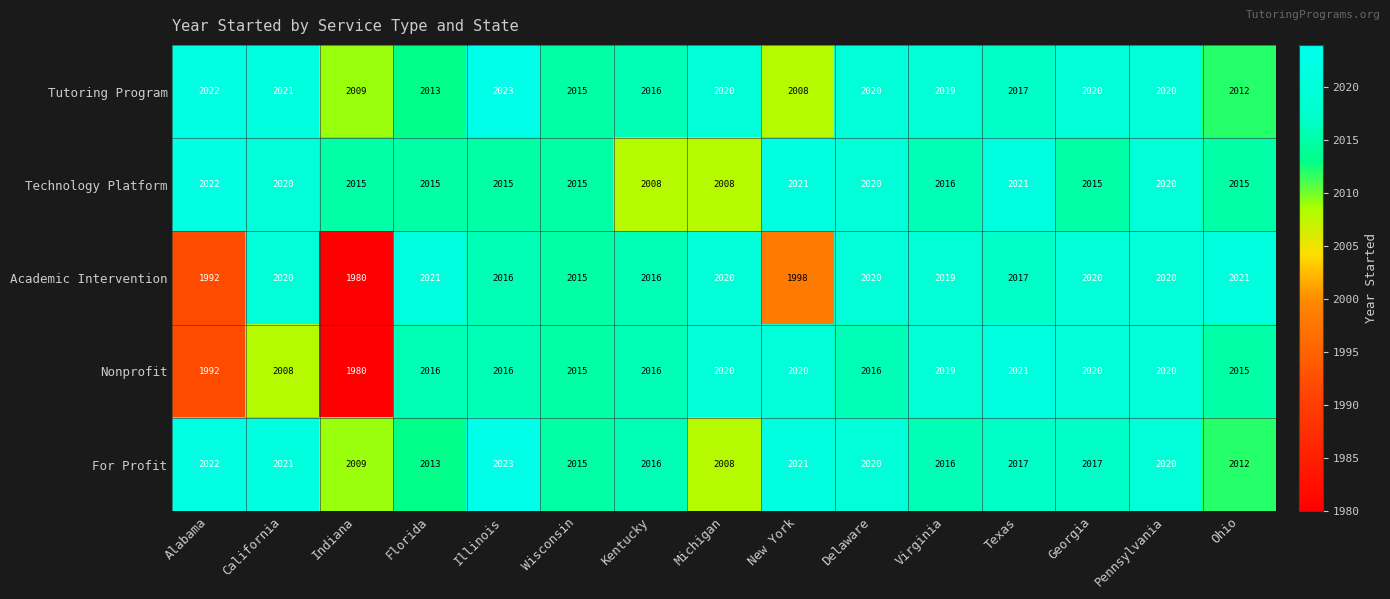

At how many categories does at least one series exceed 2002?

15